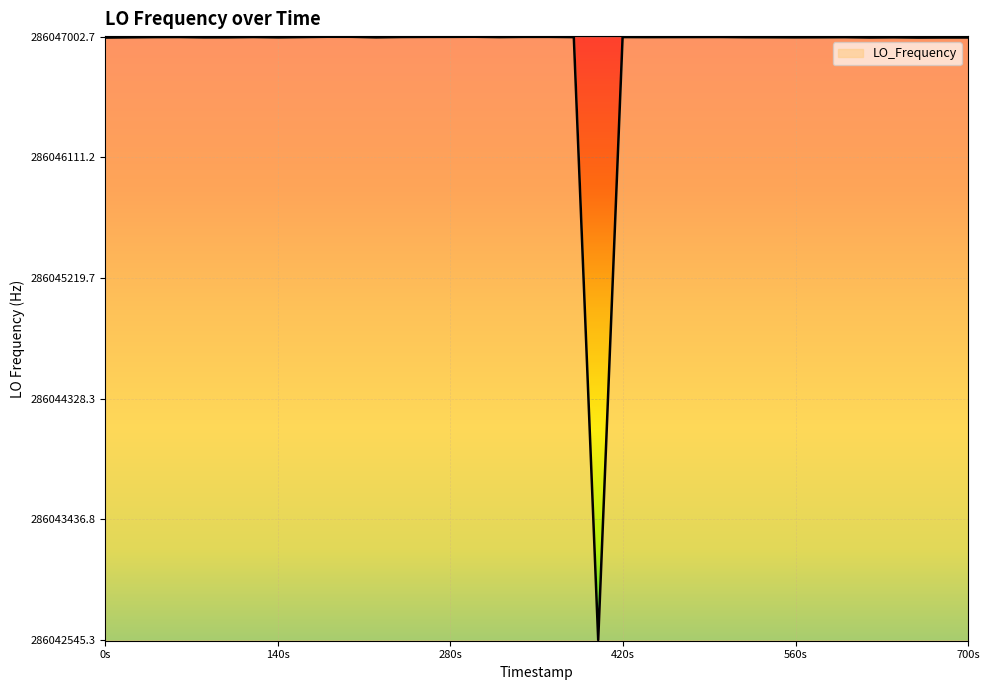

What is the minimum value shown in the chart?

286042545.3